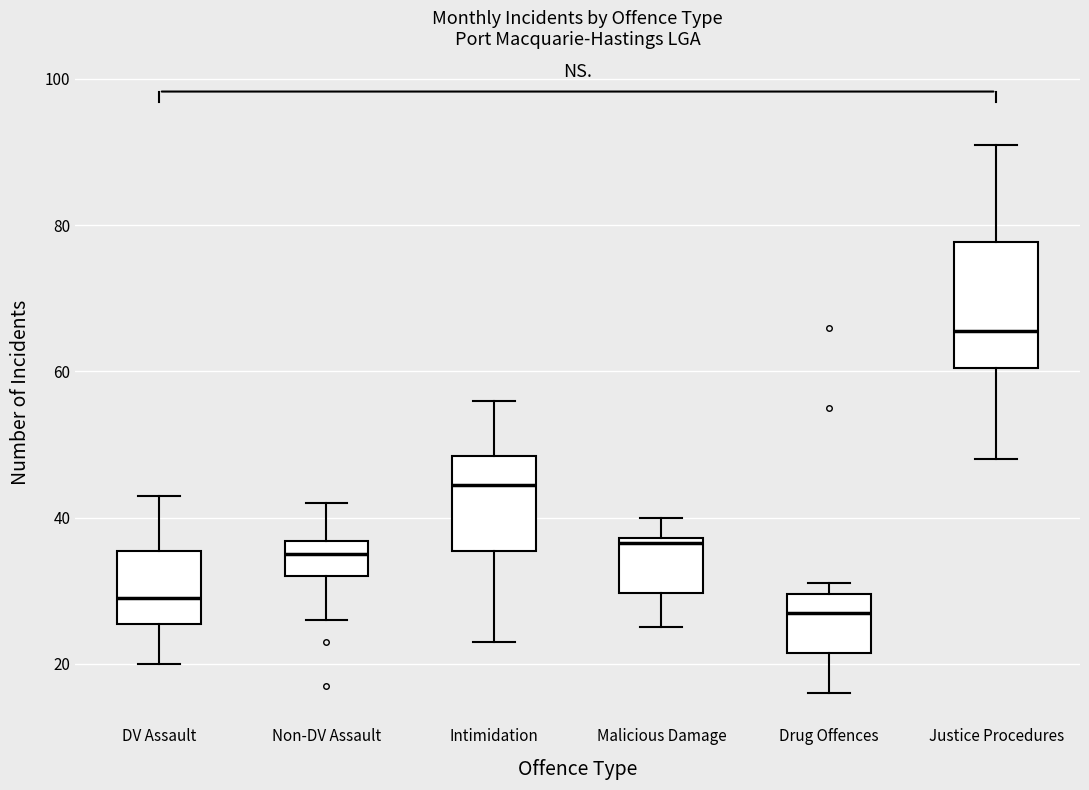

Where is the upper edge of the box for Intimidation on the y-axis? The values are not printed on the chart, so give them approximately, as read against the axis.

48